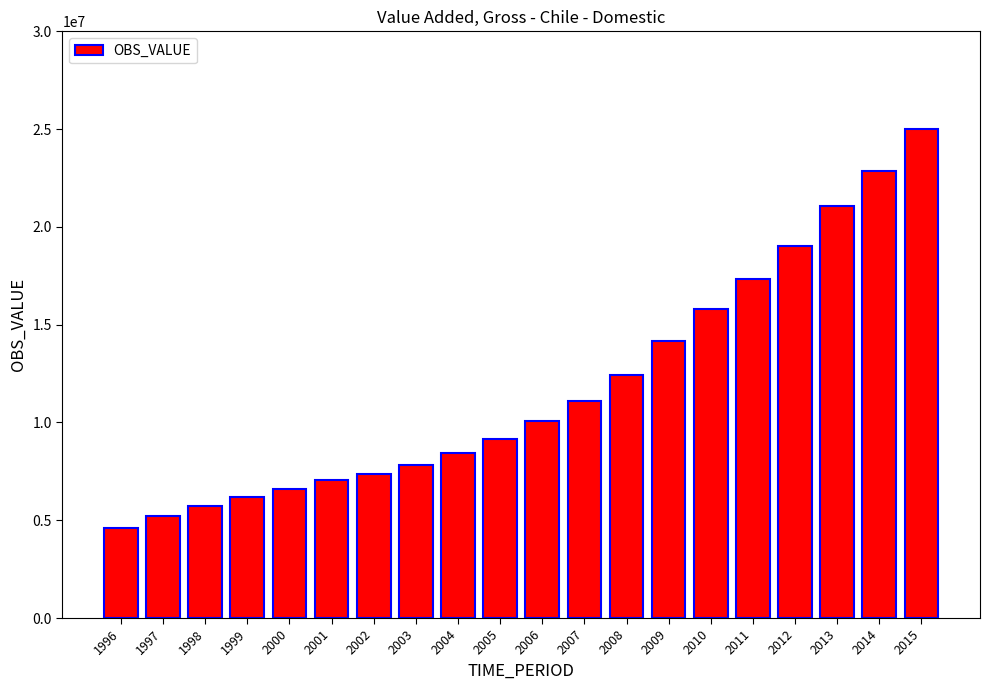

How many categories are shown in the chart?

20